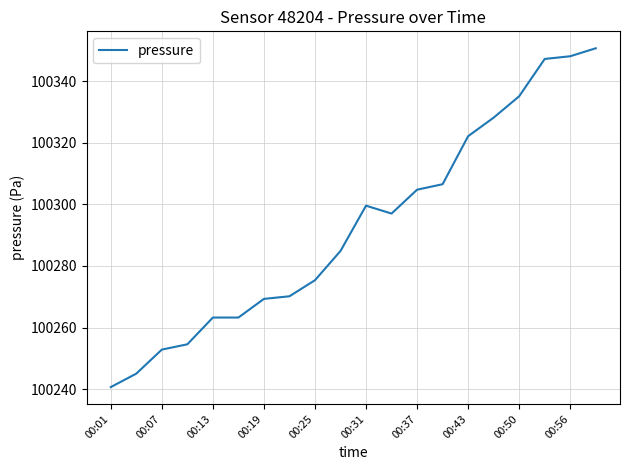

What is the greatest value displayed?

100350.7